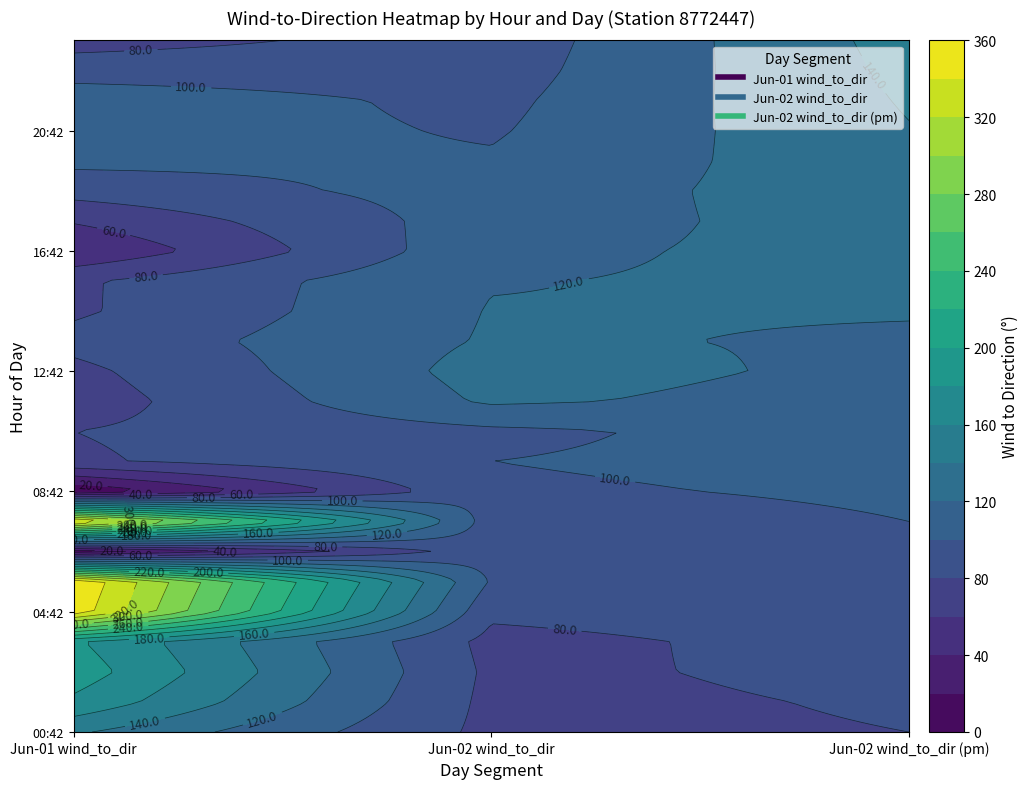

What is the sum of all 1 values?

2377